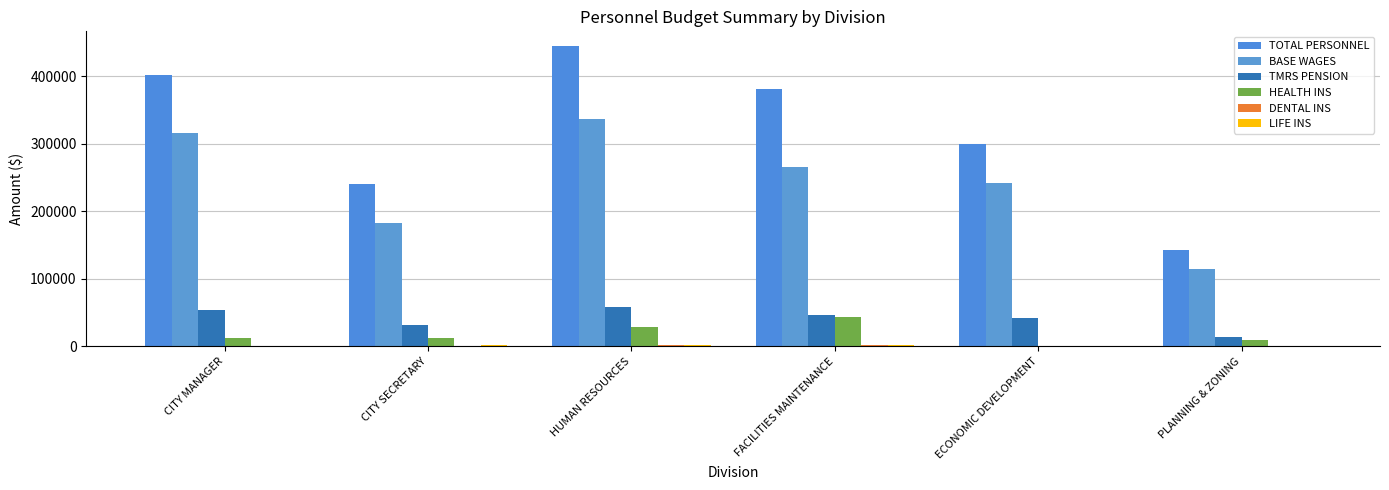

At which label is TOTAL PERSONNEL closest to 293416?

ECONOMIC DEVELOPMENT